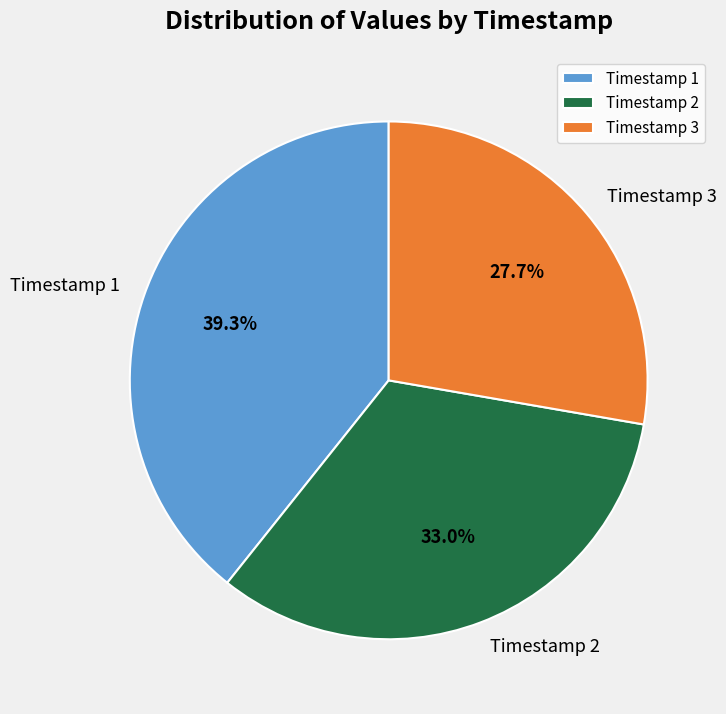

What is the ratio of the value at Timestamp 3 to the value at Timestamp 2?

0.8